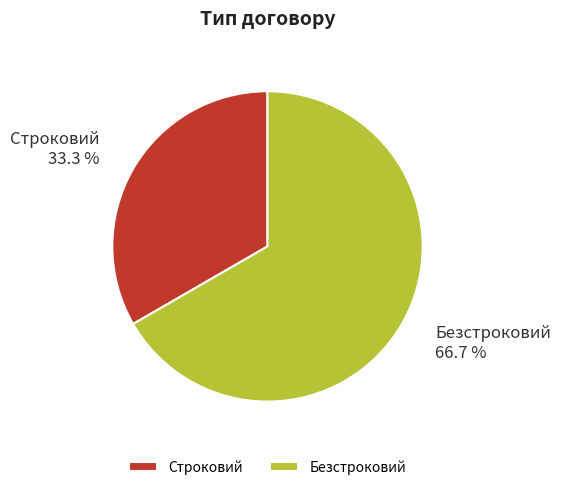

Rank the categories by value from lowest to highest.

Строковий, Безстроковий